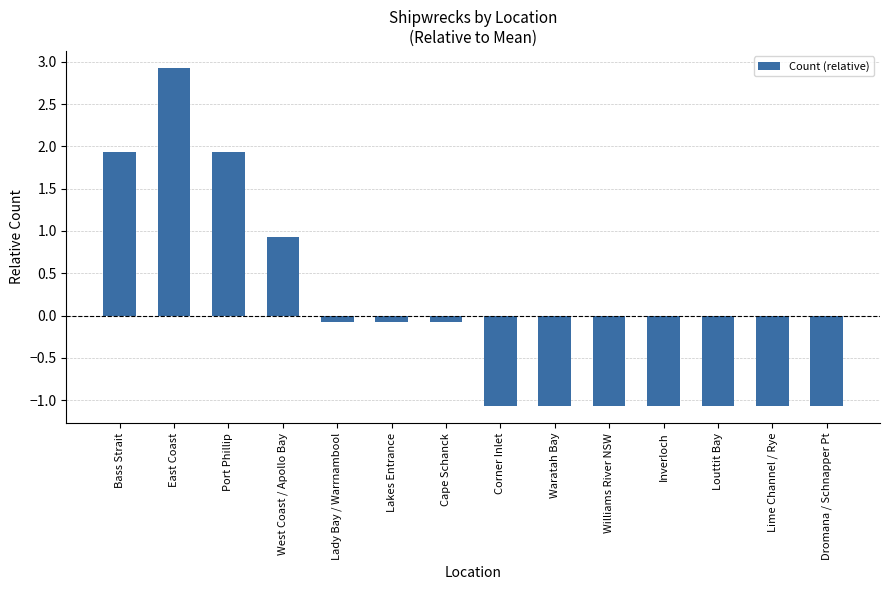

Count the number of categories in the chart.

14